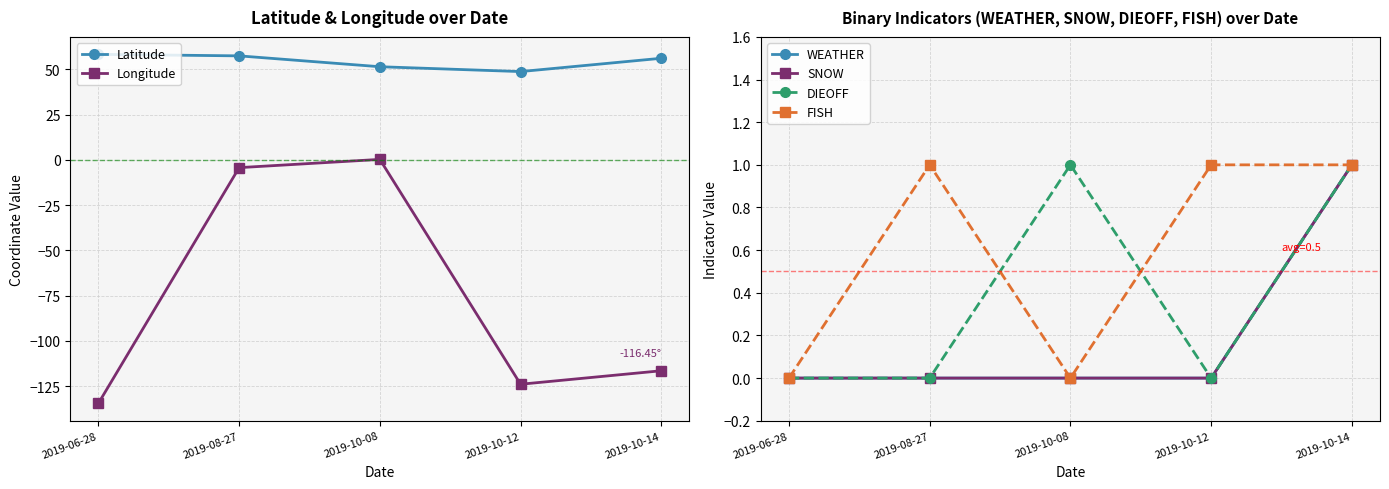

Which series changed the most between 2019-06-28 and 2019-08-27?

Longitude